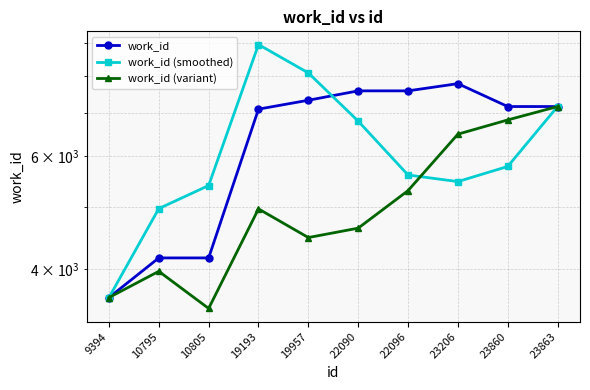

Rank the series by their maximum value, from lowest to highest.

work_id (variant), work_id, work_id (smoothed)